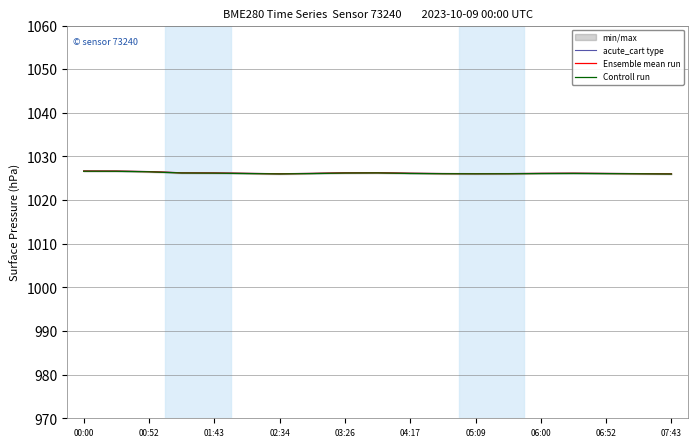

Reading right to left, transcribe all the data shown in this chart.

acute_cart type: 1026.0	1026.1	1026.1	1026.2	1026.1	1026.1	1026.1	1026.1	1026.2	1026.3	1026.3	1026.1	1026.1	1026.1	1026.2	1026.3	1026.5	1026.7	1026.7
Ensemble mean run: 1026.0	1026.1	1026.1	1026.1	1026.1	1026.1	1026.1	1026.1	1026.1	1026.3	1026.2	1026.1	1026.0	1026.1	1026.2	1026.2	1026.5	1026.6	1026.6
Controll run: 1026.0	1026.0	1026.1	1026.1	1026.1	1026.0	1026.0	1026.0	1026.1	1026.2	1026.2	1026.1	1026.0	1026.1	1026.2	1026.2	1026.5	1026.6	1026.6